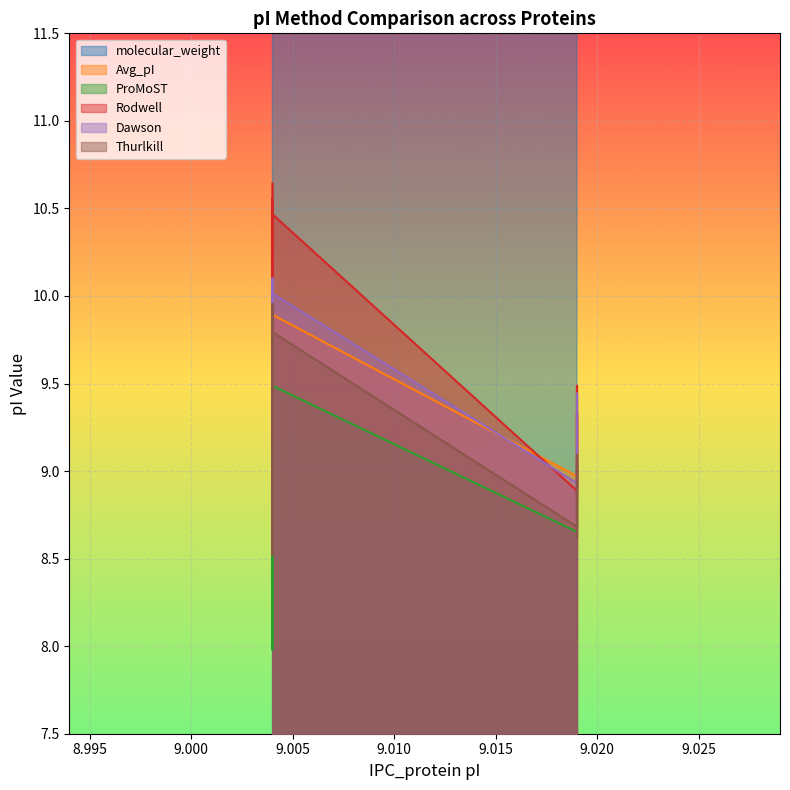

What is the difference between the maximum and minimum values in the Thurlkill series?

1.4